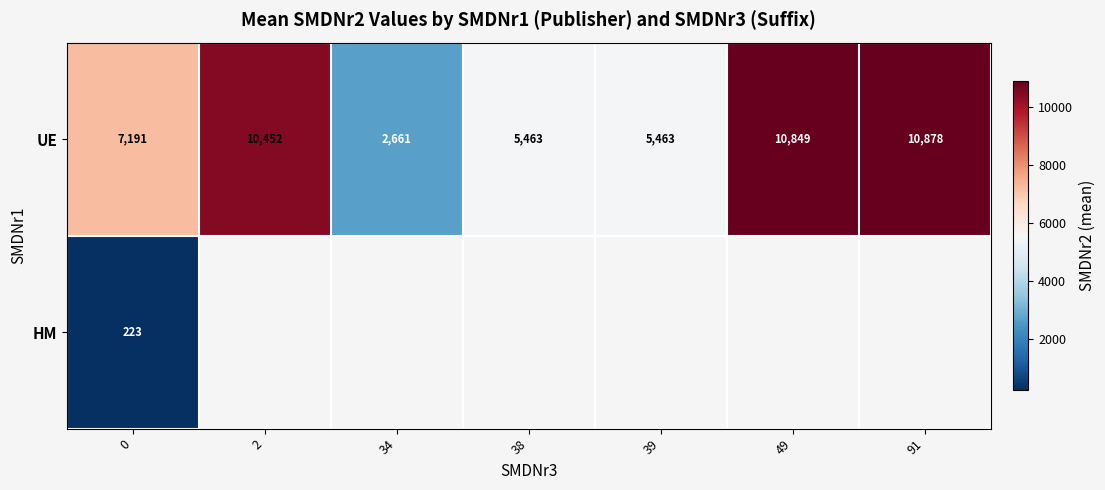

How many data points in UE are less than 7191?

3